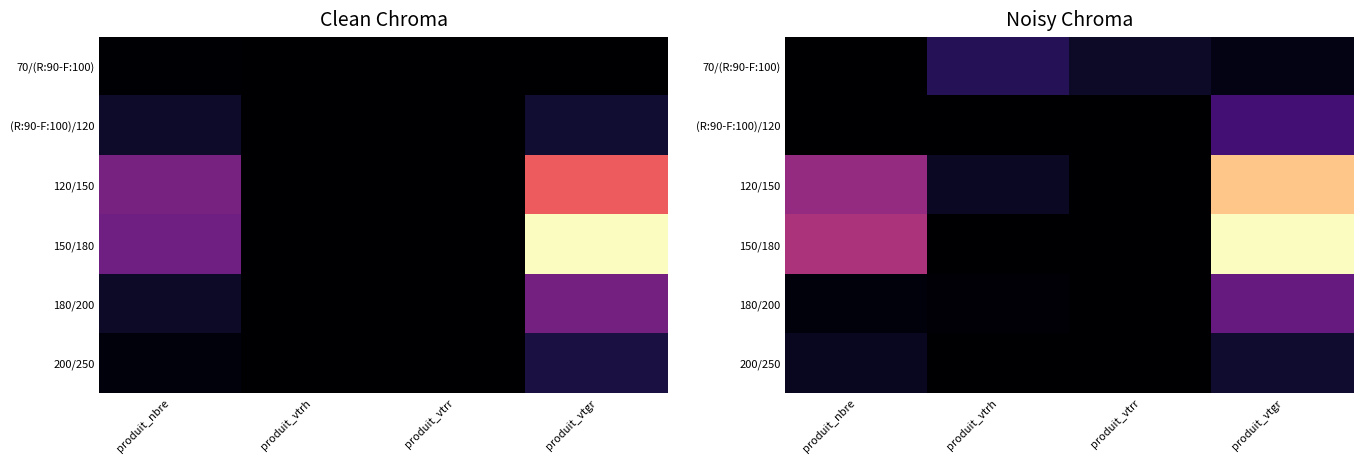

What is the total value across all series at produit_vtrh?

86.7